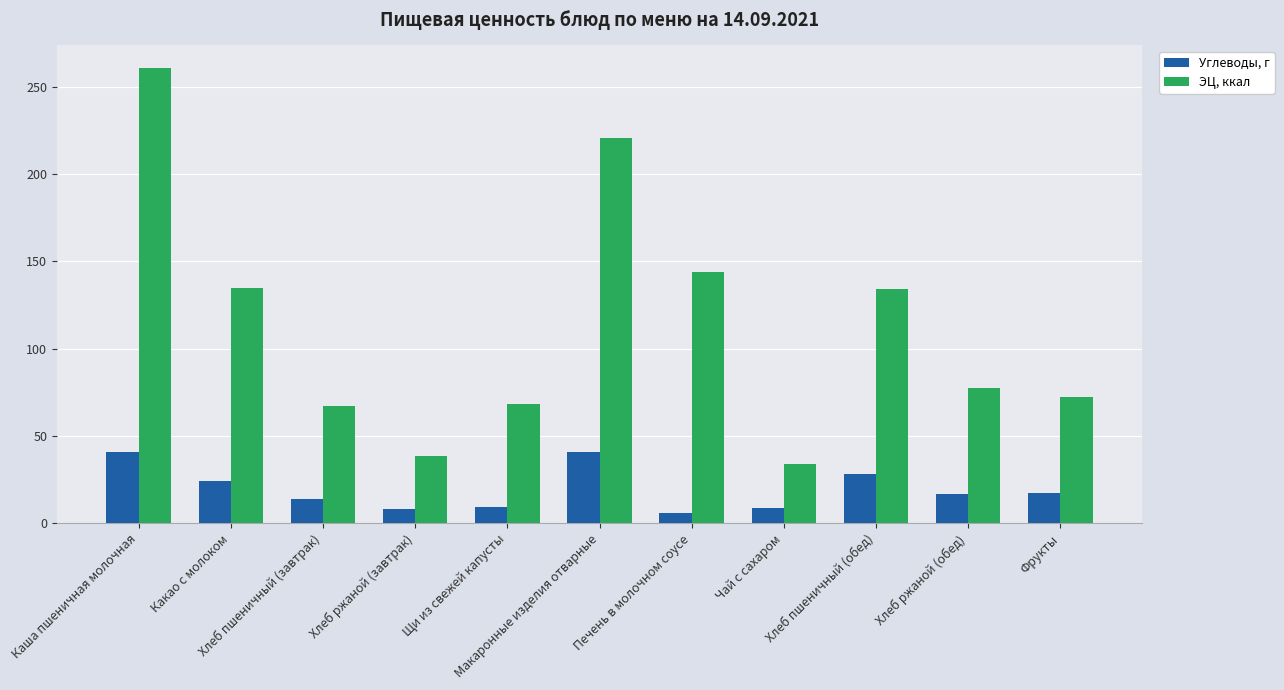

Rank the series at Печень в молочном соусе from lowest to highest value.

Углеводы, г, ЭЦ, ккал